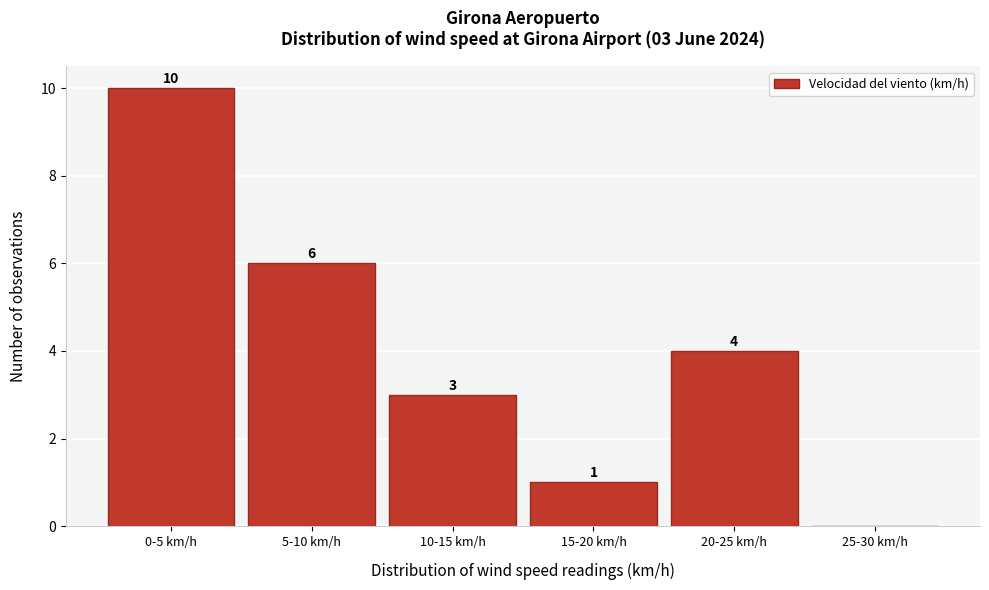

Reading left to right, transcribe all the data shown in this chart.

0-5 km/h=10	5-10 km/h=6	10-15 km/h=3	15-20 km/h=1	20-25 km/h=4	25-30 km/h=0